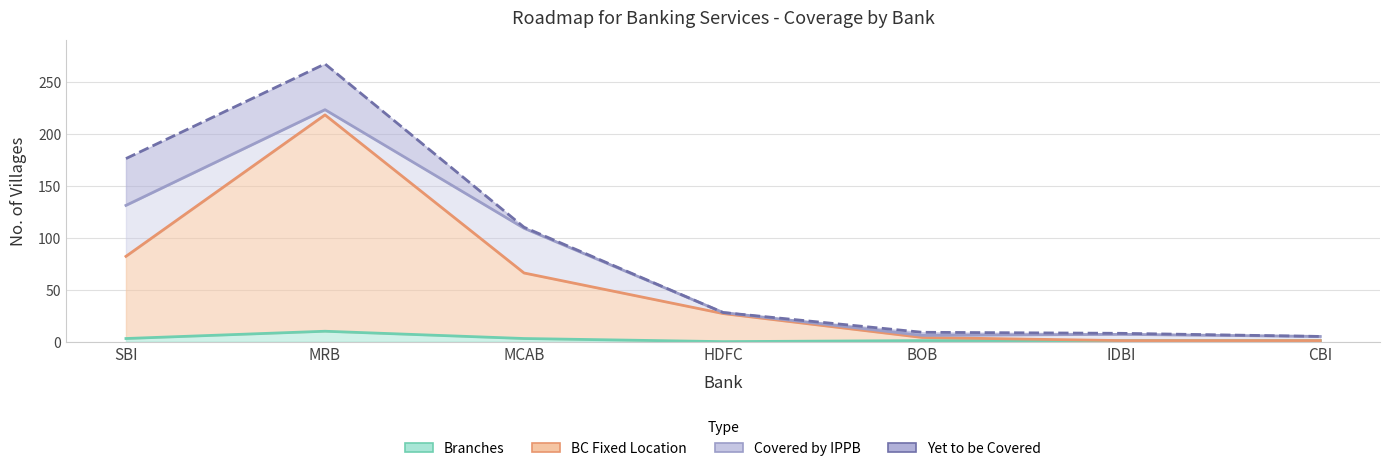

What is the label of the 7th point from the left?

CBI